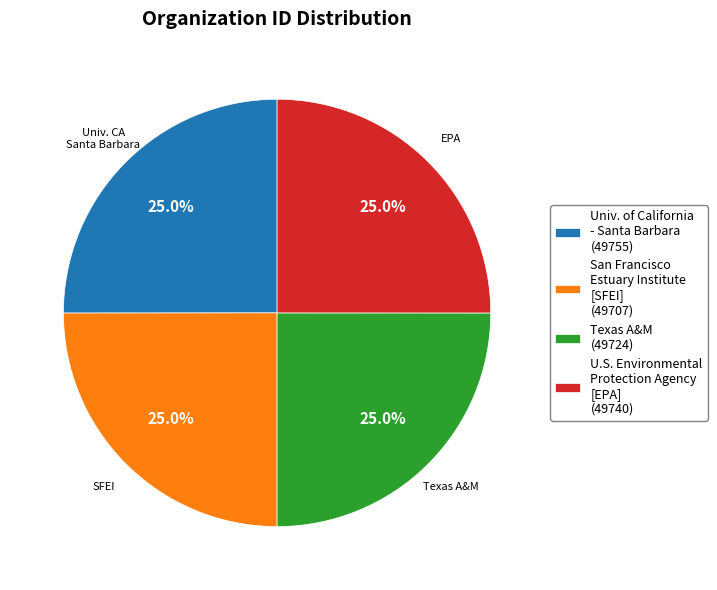

How many segments does this pie chart have?

4